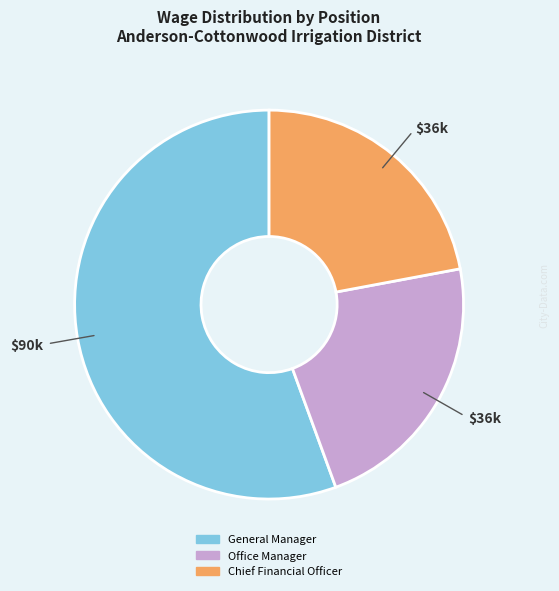

What is the ratio of the value at Chief Financial Officer to the value at General Manager?

0.4